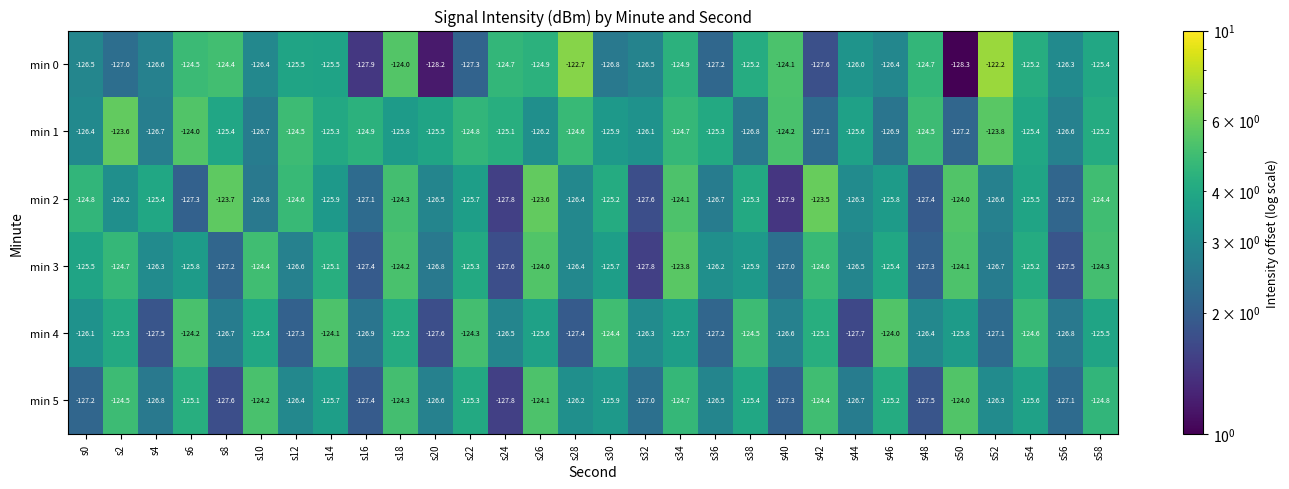

At which label is min 3 closest to -125?

s14